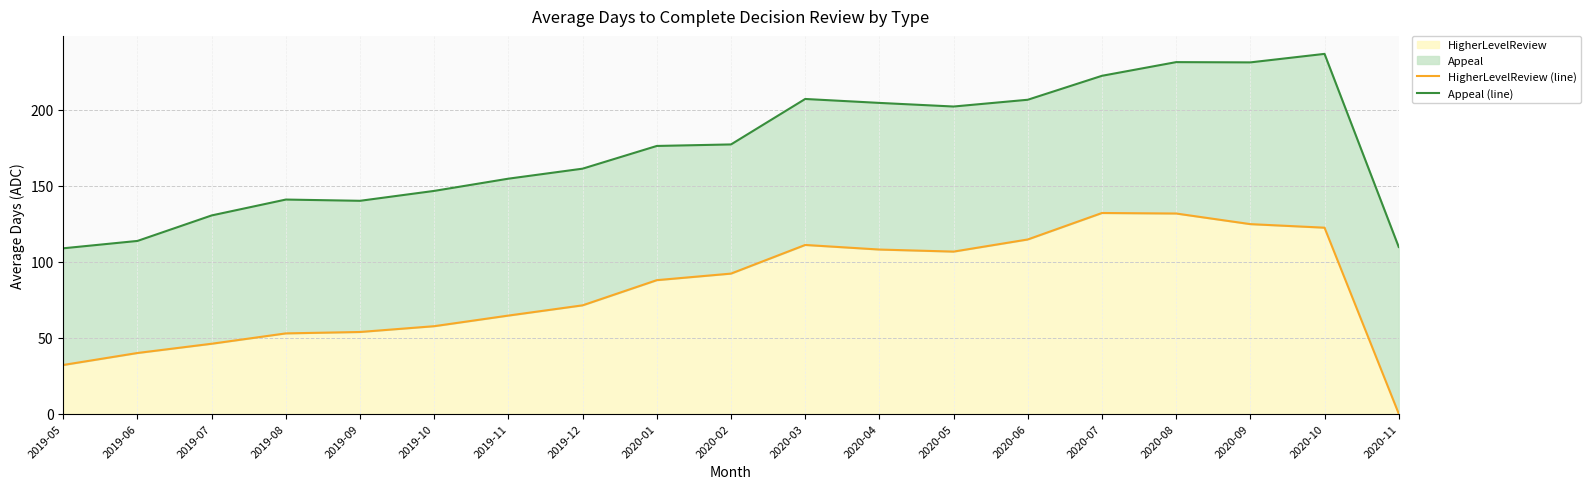

What is the difference between the maximum and second lowest values in the Appeal (line) series?

127.1